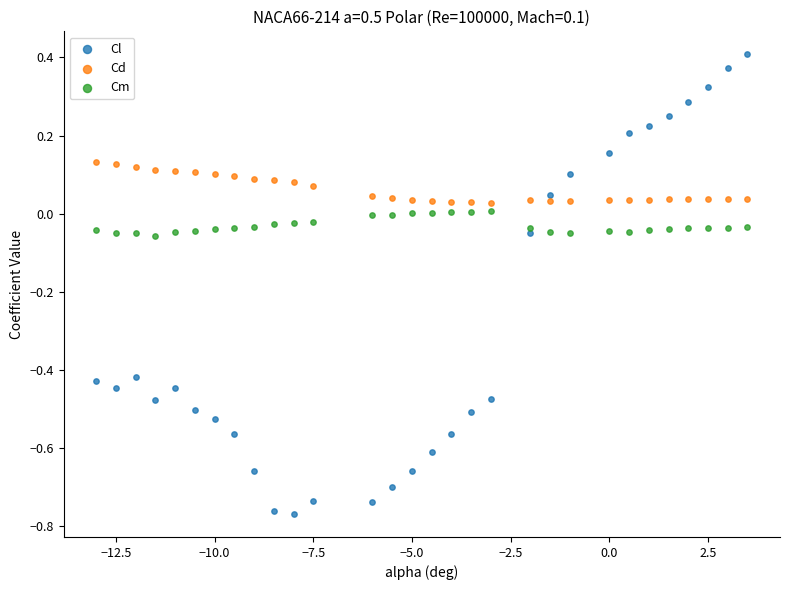

What is the X range (max minus min) for the scatter plot?

16.5